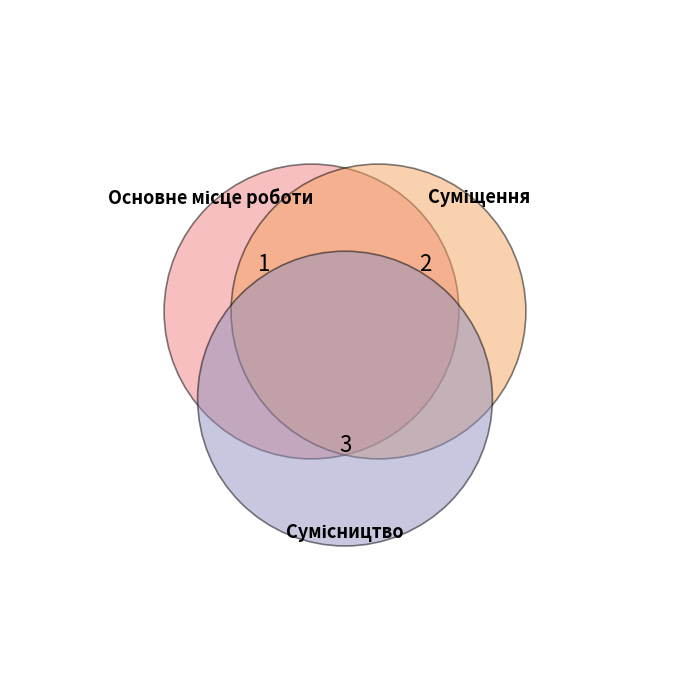

The Основне місце роботи slice represents 17% of the pie. True or false?

True